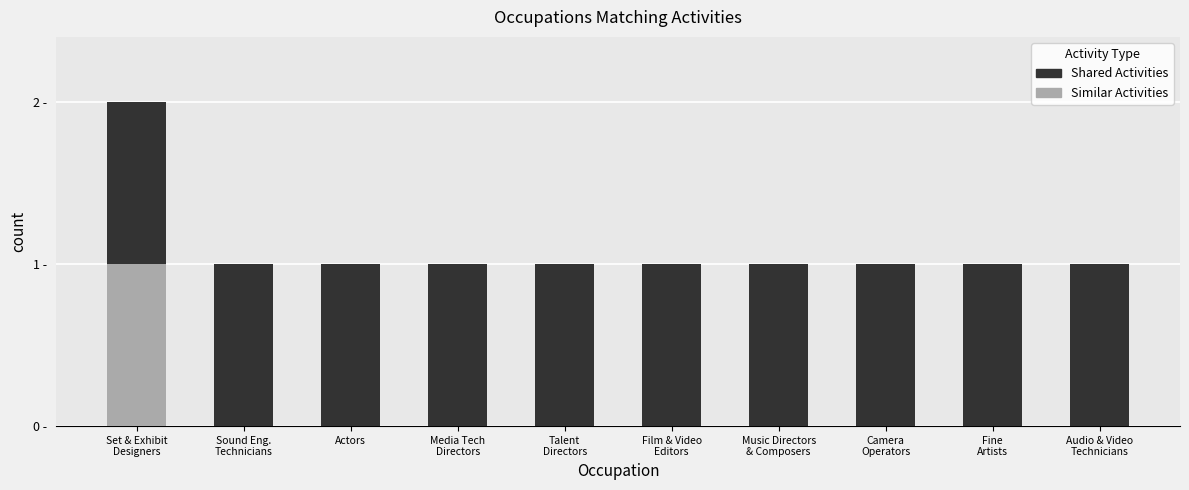

Rank the series by their maximum value, from lowest to highest.

Similar Activities, Shared Activities